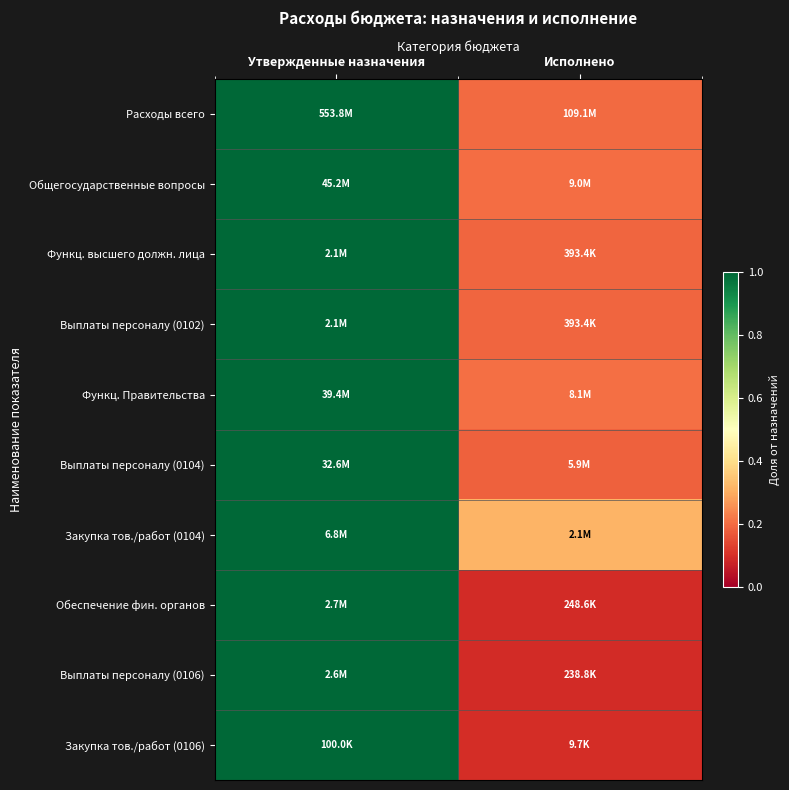

Reading left to right, what are all the values shown in this chart?

Расходы всего: Утвержденные назначения=1.0	Исполнено=0.2
Общегосударственные вопросы: Утвержденные назначения=1.0	Исполнено=0.2
Функц. высшего должн. лица: Утвержденные назначения=1.0	Исполнено=0.2
Выплаты персоналу (0102): Утвержденные назначения=1.0	Исполнено=0.2
Функц. Правительства: Утвержденные назначения=1.0	Исполнено=0.2
Выплаты персоналу (0104): Утвержденные назначения=1.0	Исполнено=0.2
Закупка тов./работ (0104): Утвержденные назначения=1.0	Исполнено=0.3
Обеспечение фин. органов: Утвержденные назначения=1.0	Исполнено=0.1
Выплаты персоналу (0106): Утвержденные назначения=1.0	Исполнено=0.1
Закупка тов./работ (0106): Утвержденные назначения=1.0	Исполнено=0.1